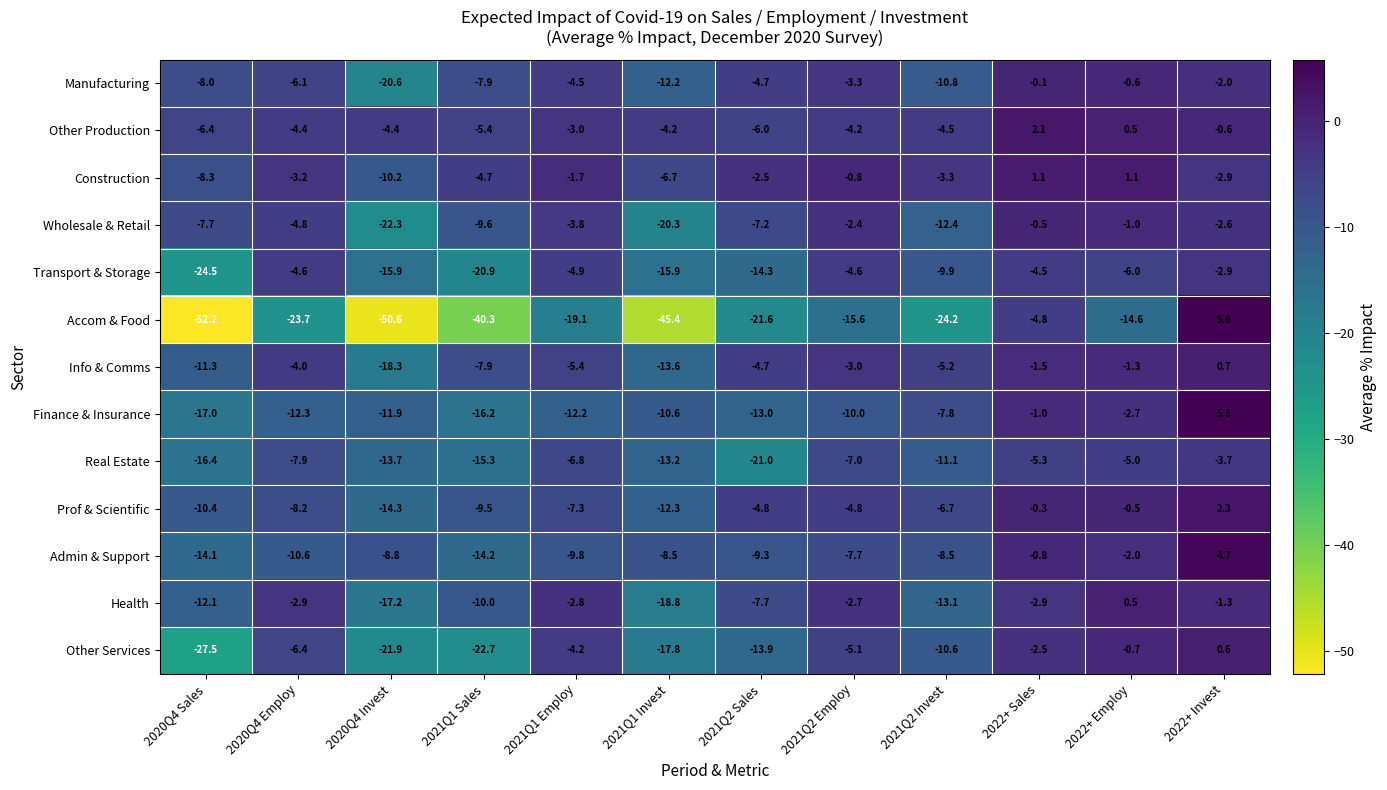

What is the spread (max minus min) of values at 2021Q1 Sales?

35.6